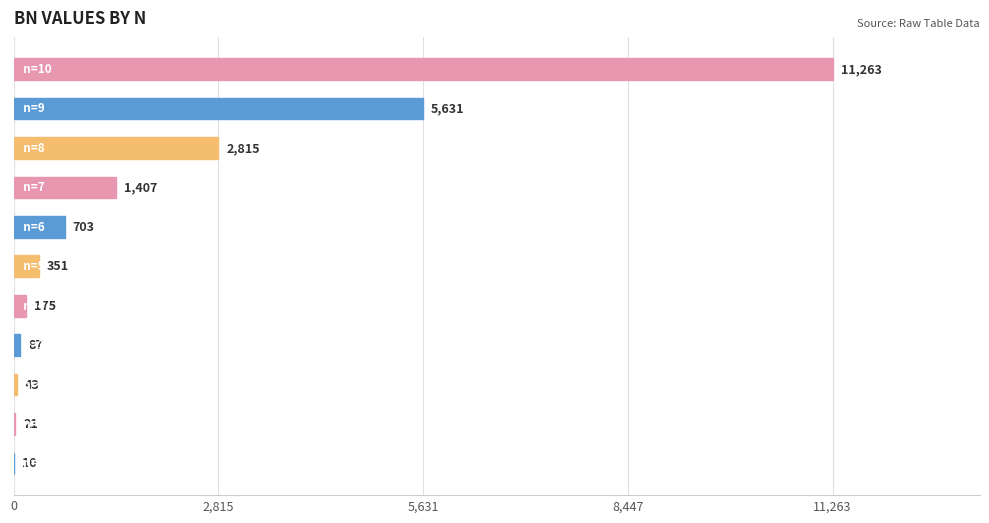

What is the greatest value displayed?

11263